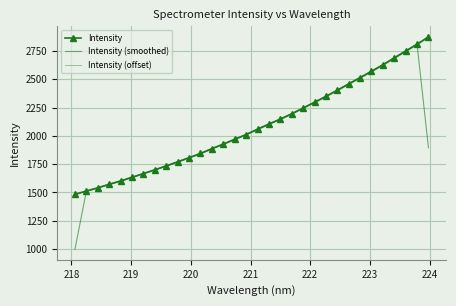

True or false: Intensity and Intensity (offset) intersect in this chart.

False